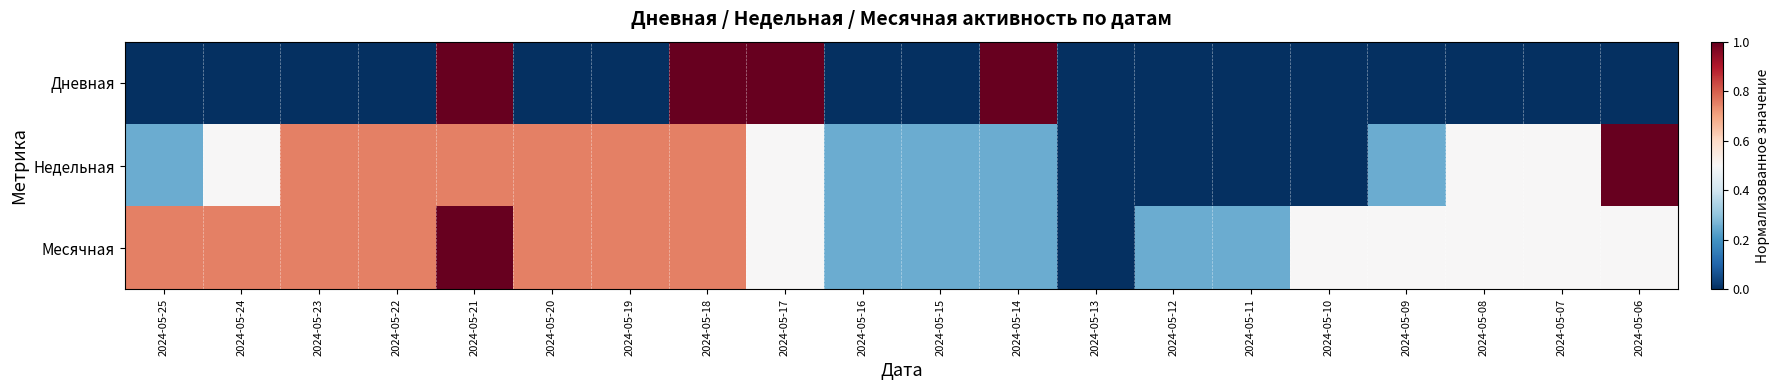

Between 2024-05-18 and 2024-05-24, which is larger?

2024-05-18